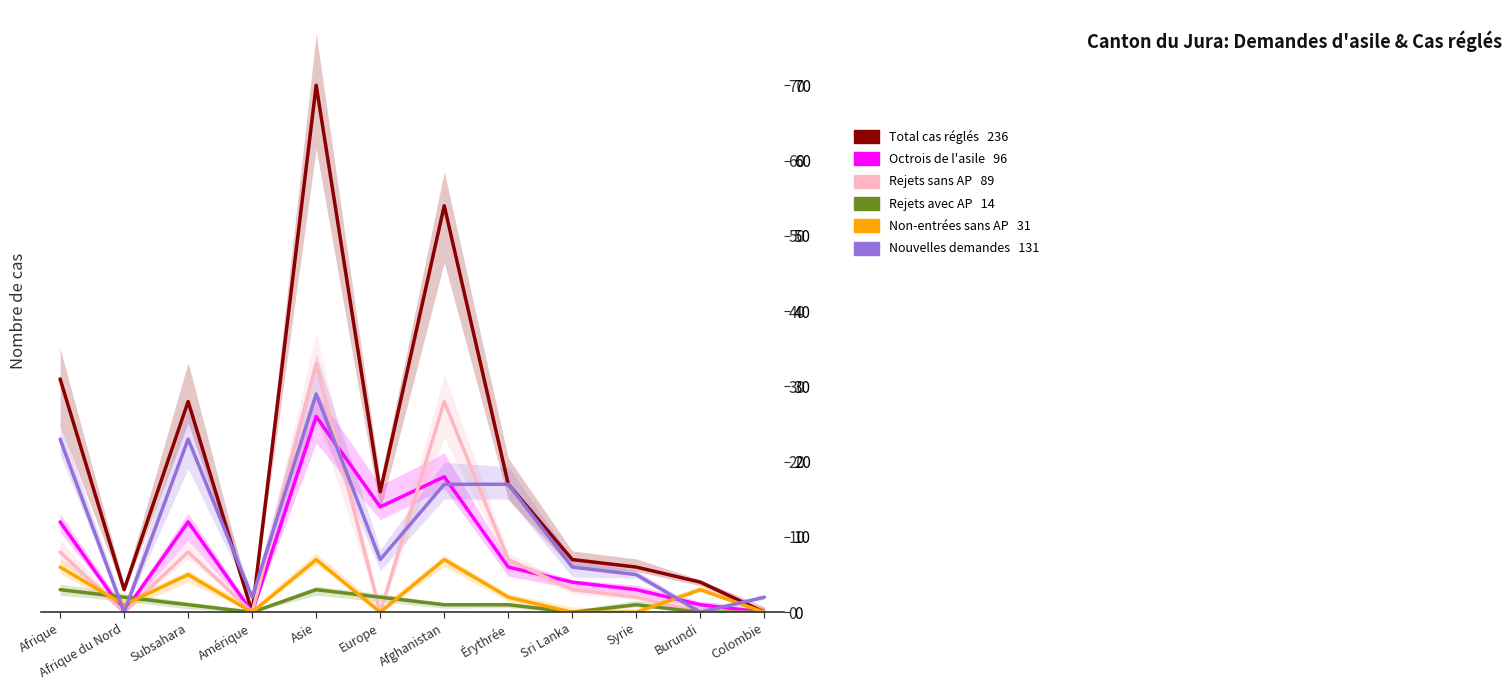

Read the Rejets avec AP value at Érythrée.

1